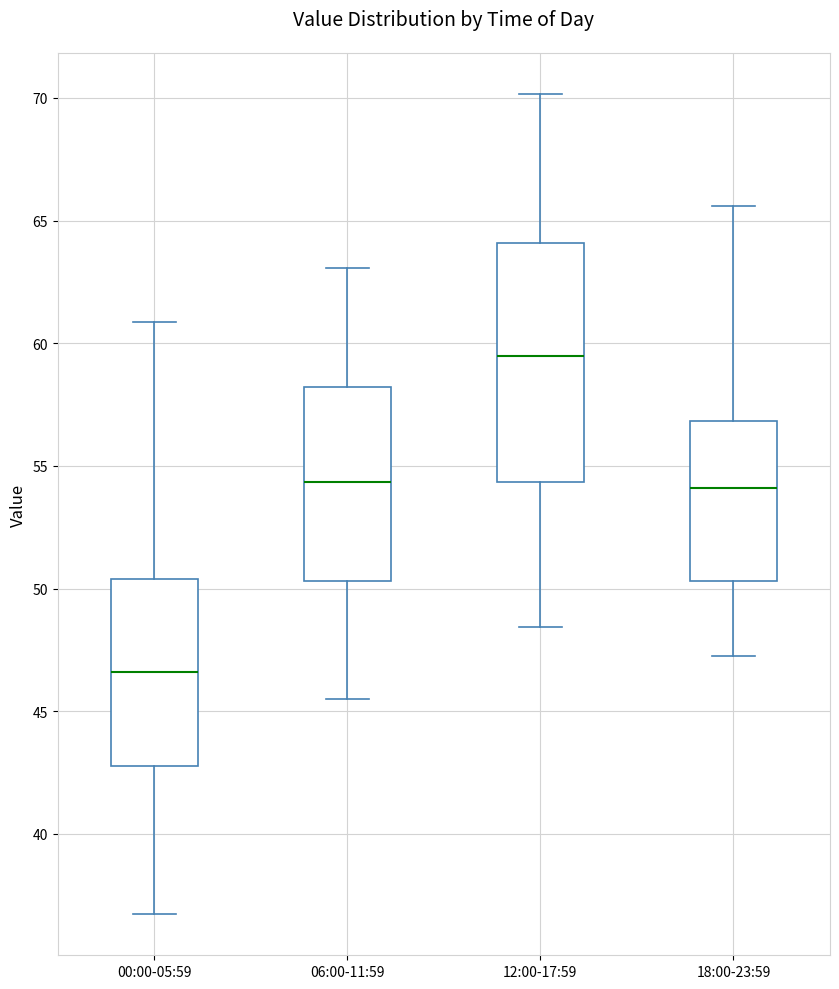

Which box is the tallest, from its lower edge to its upper edge?

12:00-17:59